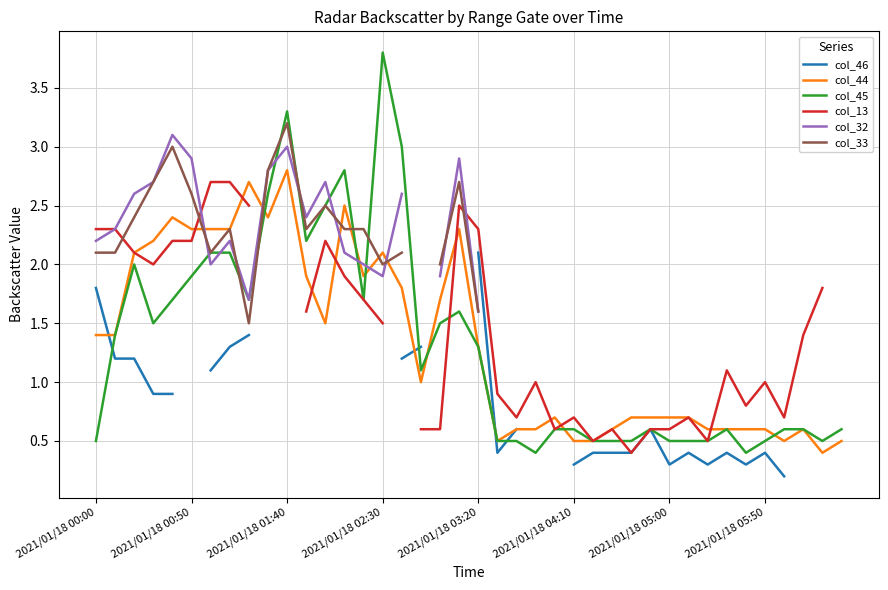

At which category does the chart reach its minimum across all series?

36